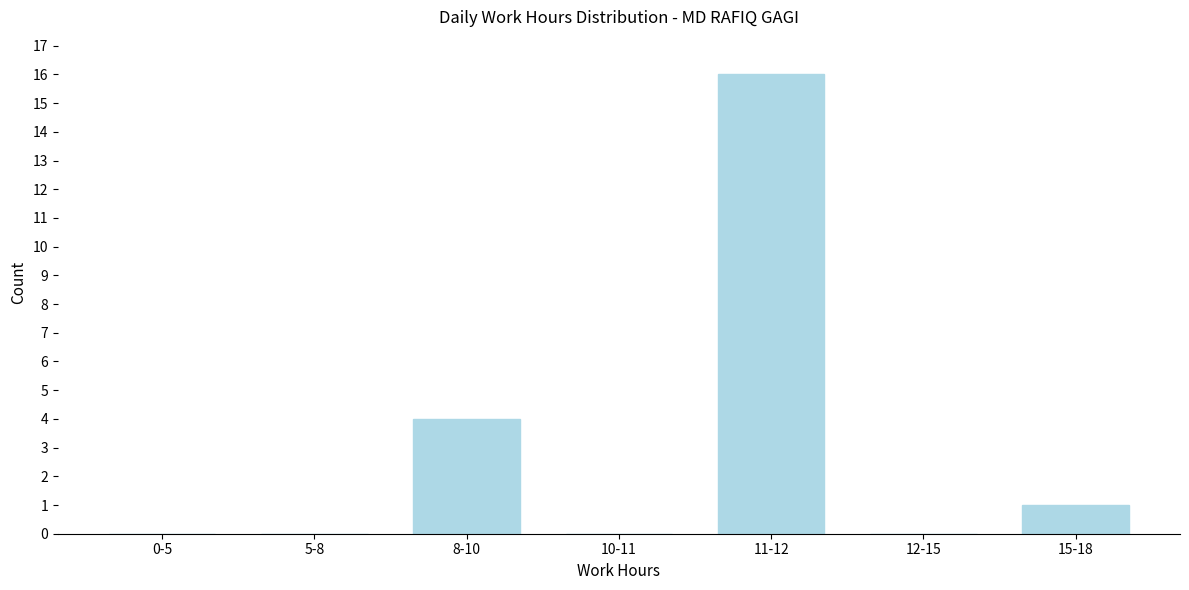

Reading left to right, transcribe all the data shown in this chart.

0-5=0	5-8=0	8-10=4	10-11=0	11-12=16	12-15=0	15-18=1